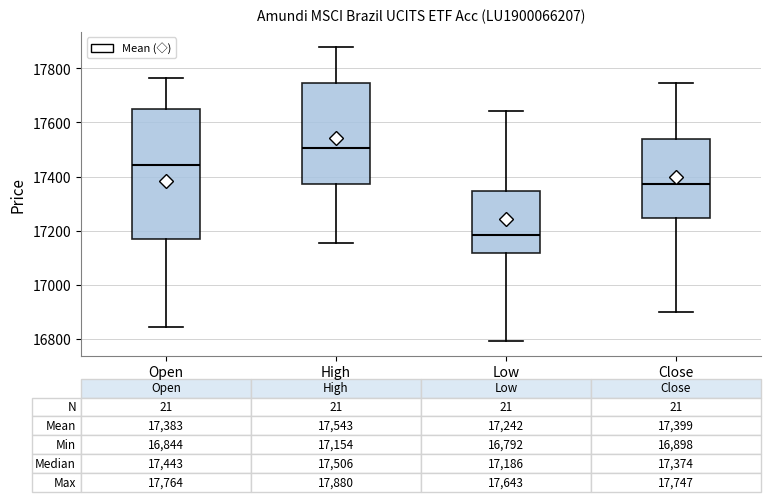

Which box's median line is the highest?

High